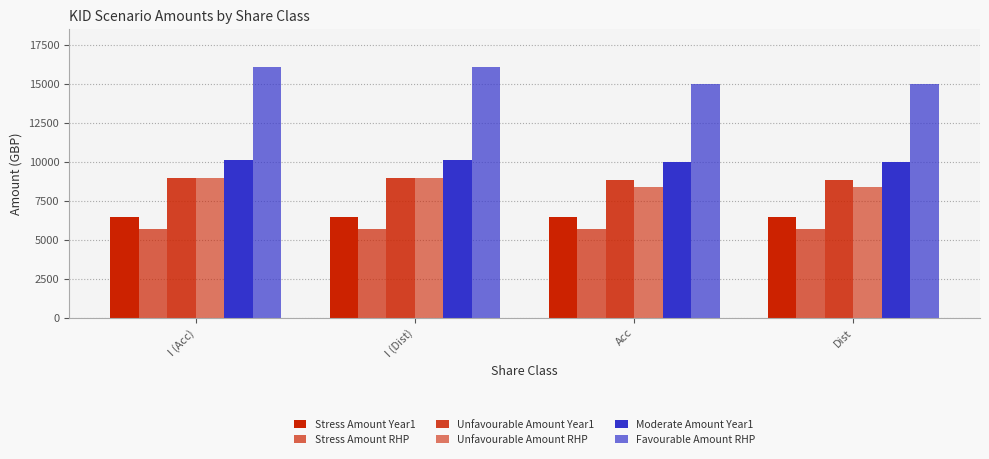

How many groups of bars are there?

4